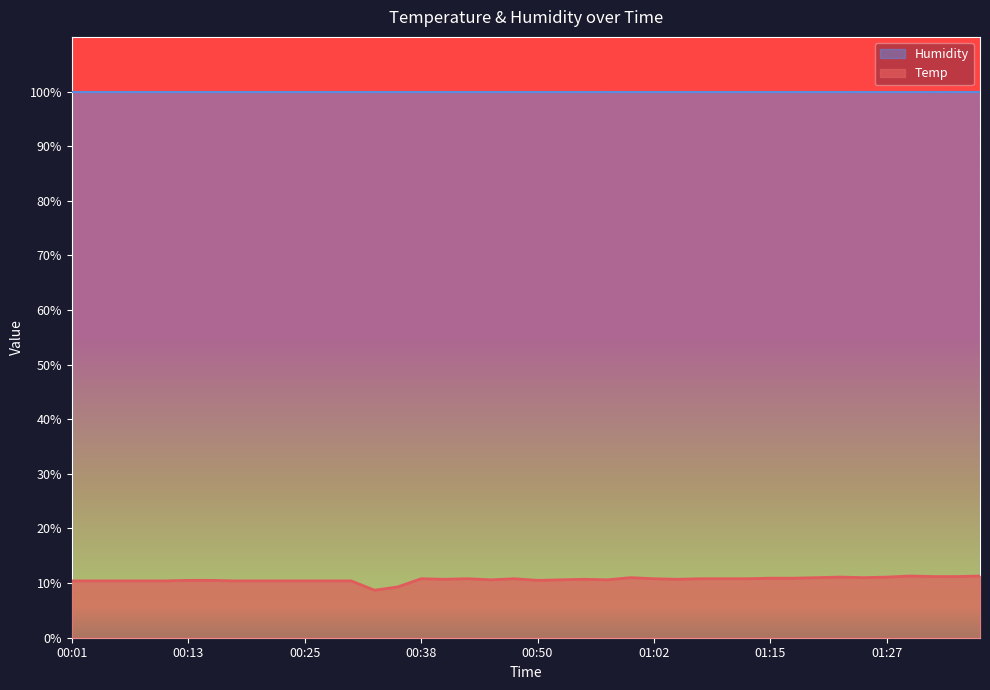

Does the chart have visible grid lines?

No